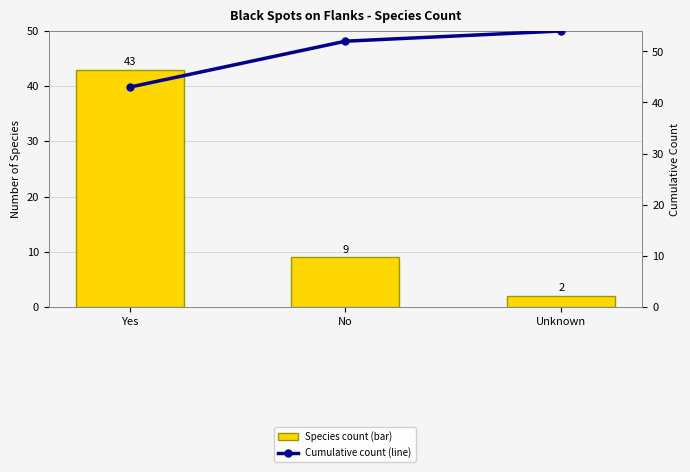

The value of Cumulative count (line) at Yes is 29. True or false?

False